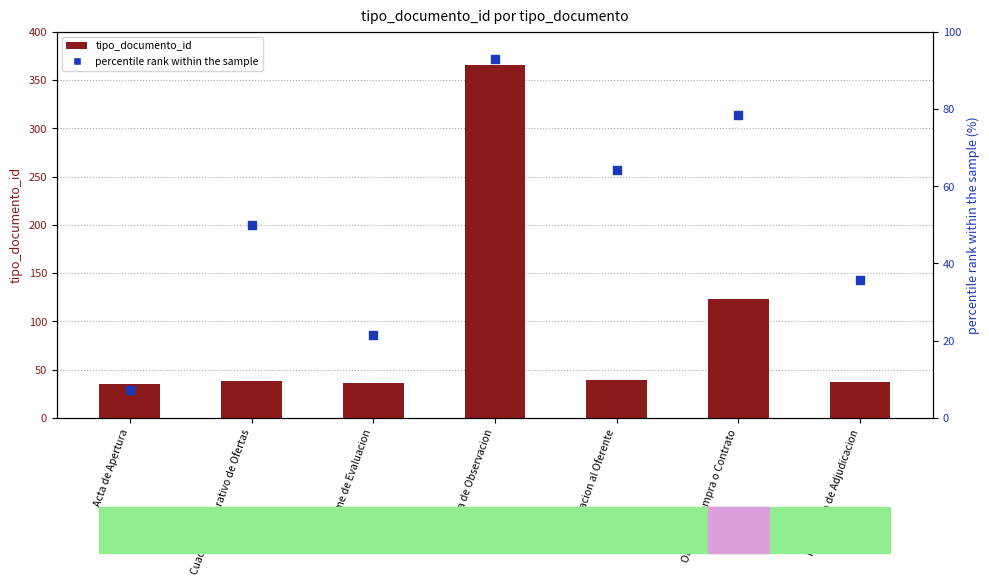

Which series has the widest spread of Y values?

tipo_documento_id